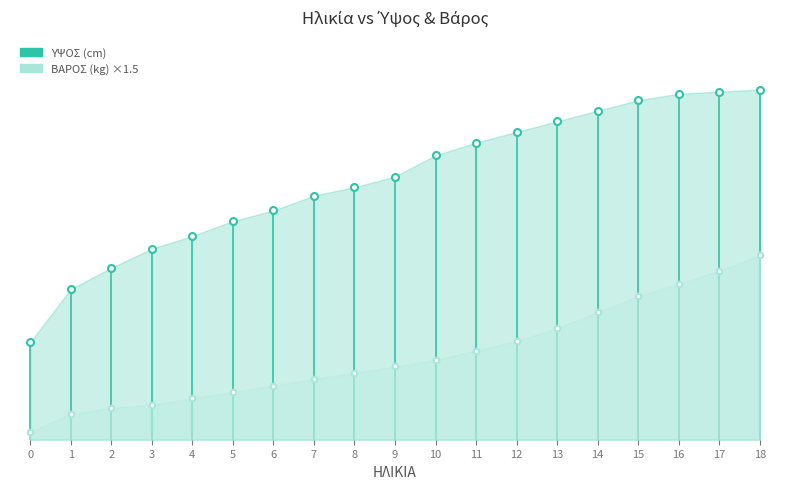

What is the difference between the ΒΑΡΟΣ (kg) values at 1 and 0?

3.8